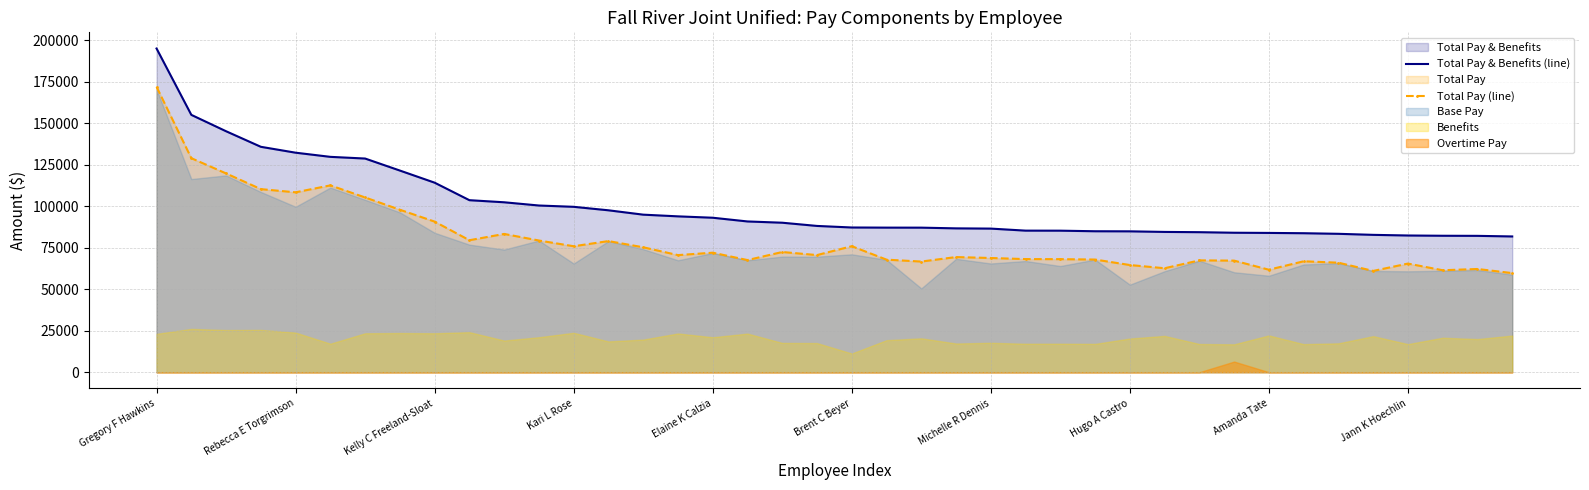

How many data points in Total Pay (line) are less than 70520?

20